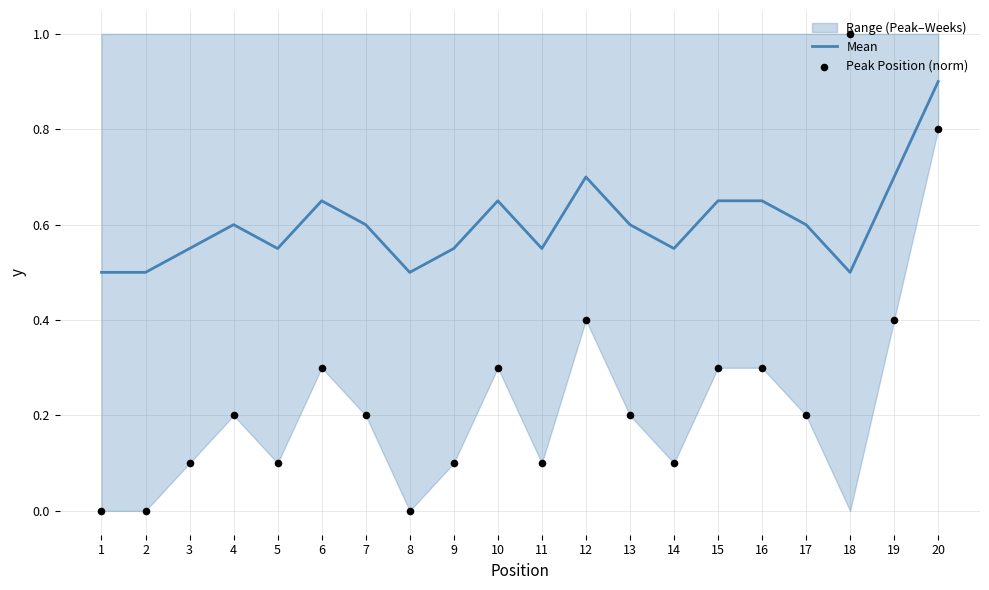

Is the value of Mean at 2 greater than the value of Peak Position (norm) at 2?

Yes